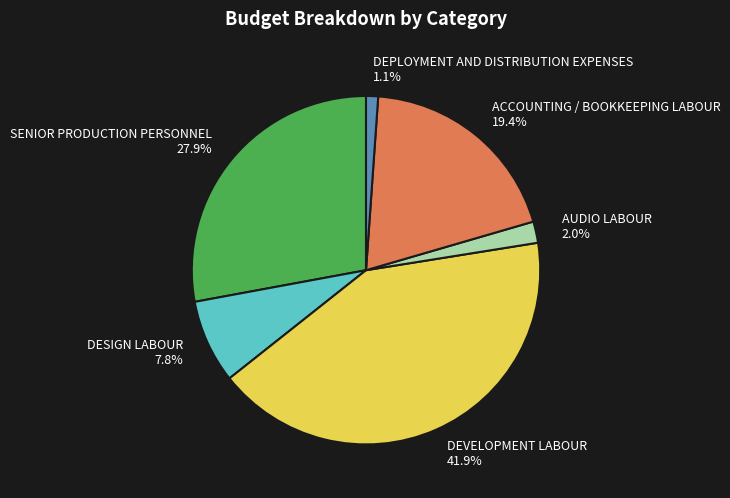

How much of the chart is everything except SENIOR PRODUCTION PERSONNEL 27.9%?

72.1%